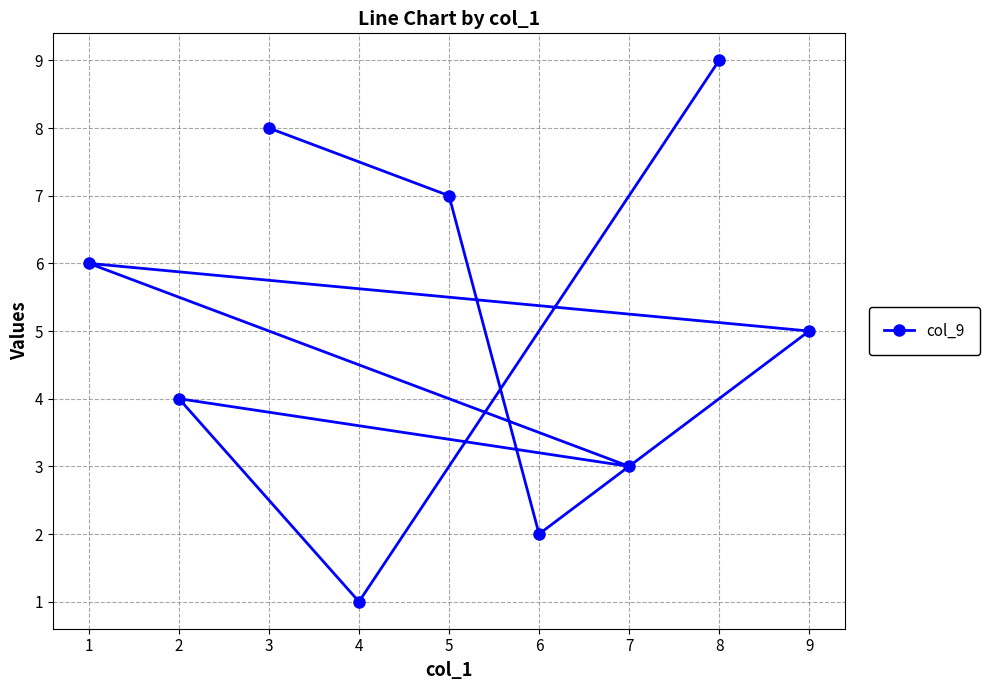

Which label corresponds to the smallest value in the chart?

4